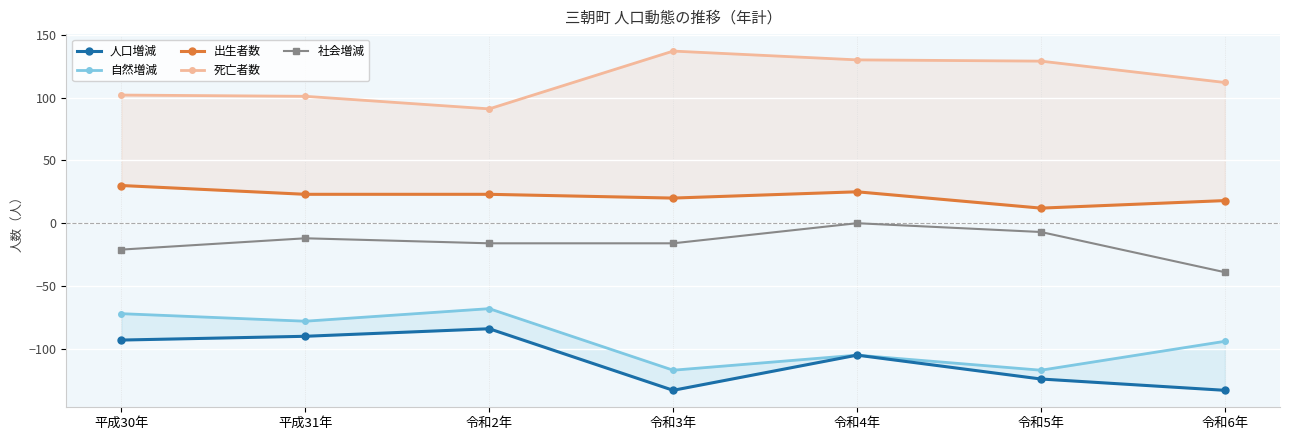

Which series has the largest range (max minus min)?

人口増減